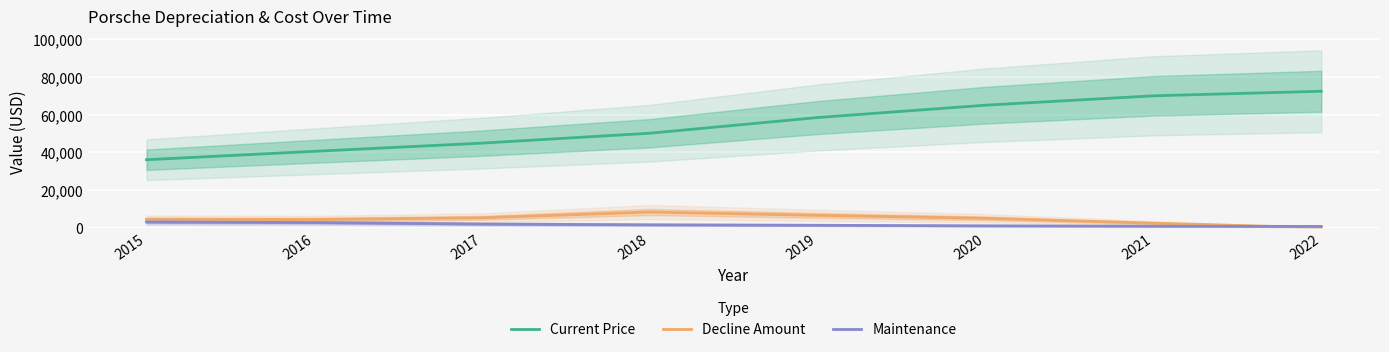

List the series in order of their peak value, highest first.

Current Price, Decline Amount, Maintenance